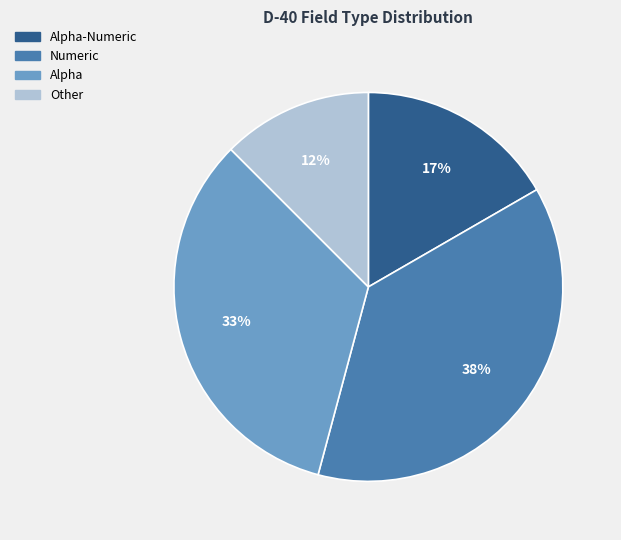

How many slices are in this pie chart?

4